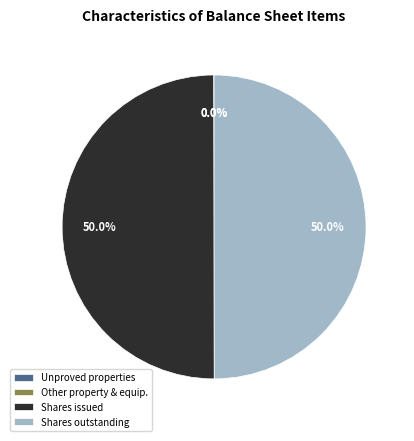

Approximately how many times larger is the value at Shares issued compared to Shares outstanding?

1.0